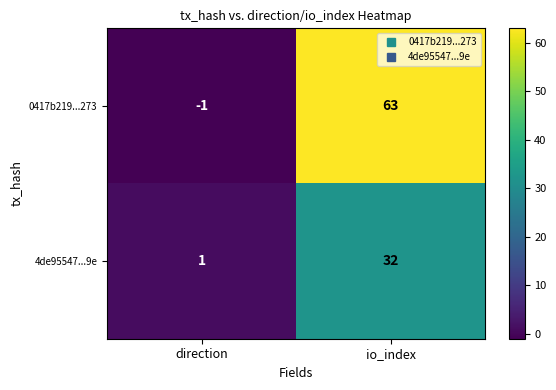

What is the maximum value shown in the chart?

63